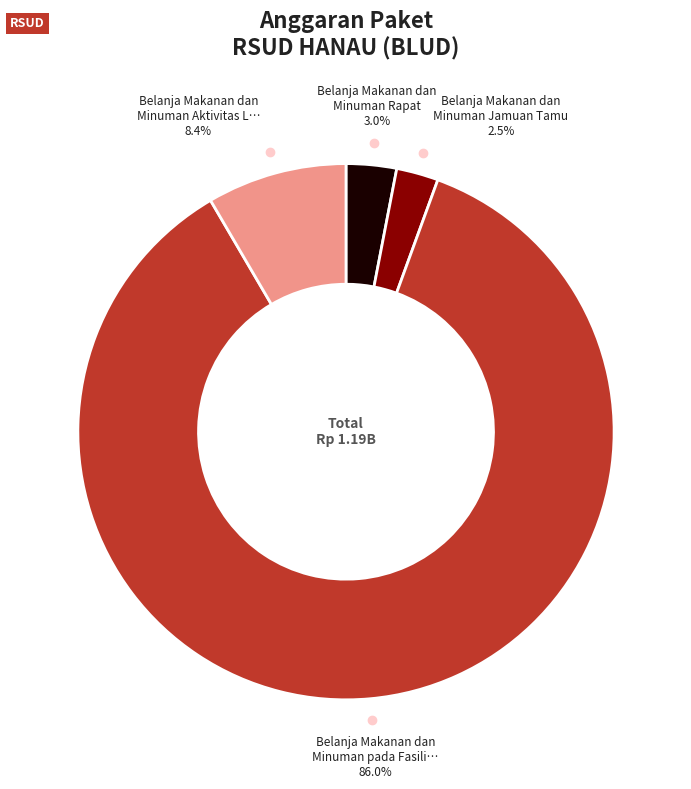

Between Belanja Makanan dan Minuman Aktivitas L… and Belanja Makanan dan Minuman Jamuan Tamu, which is larger?

Belanja Makanan dan Minuman Aktivitas L…